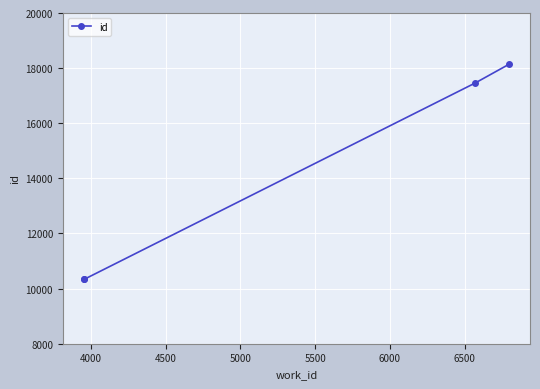

What is the difference between the second highest and minimum values?

7131